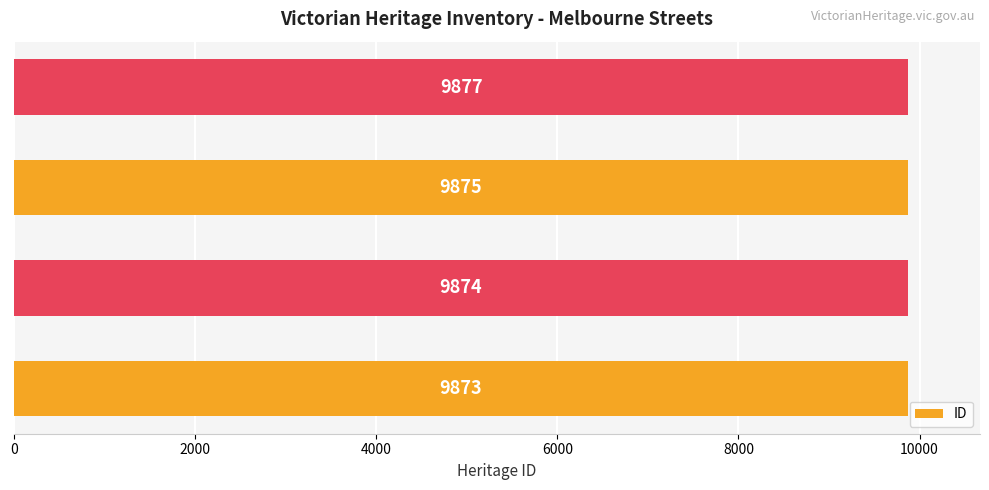

Where is the data nearest to the value 9875?

SPENCER STREET